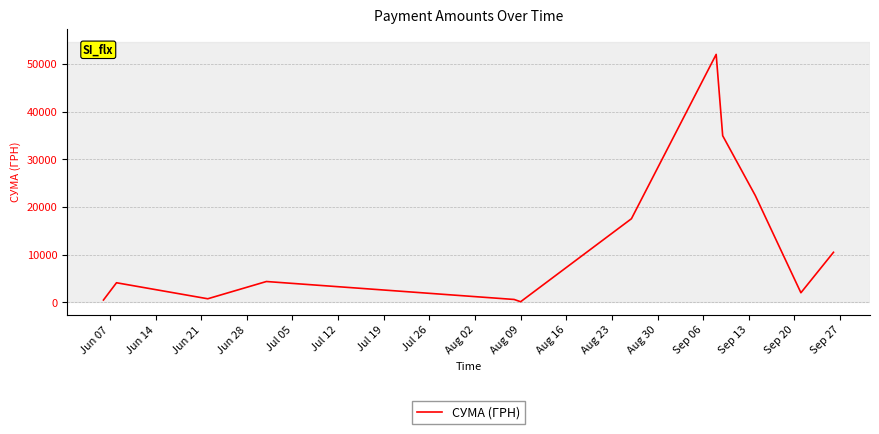

Does the chart display data point markers on the line(s)?

No